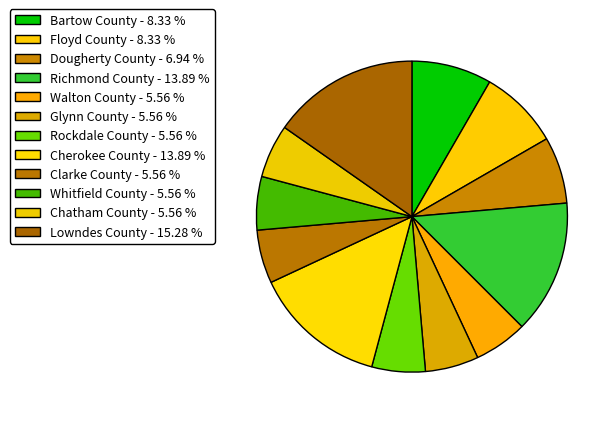

True or false: Clarke County accounts for 1% of the total.

False